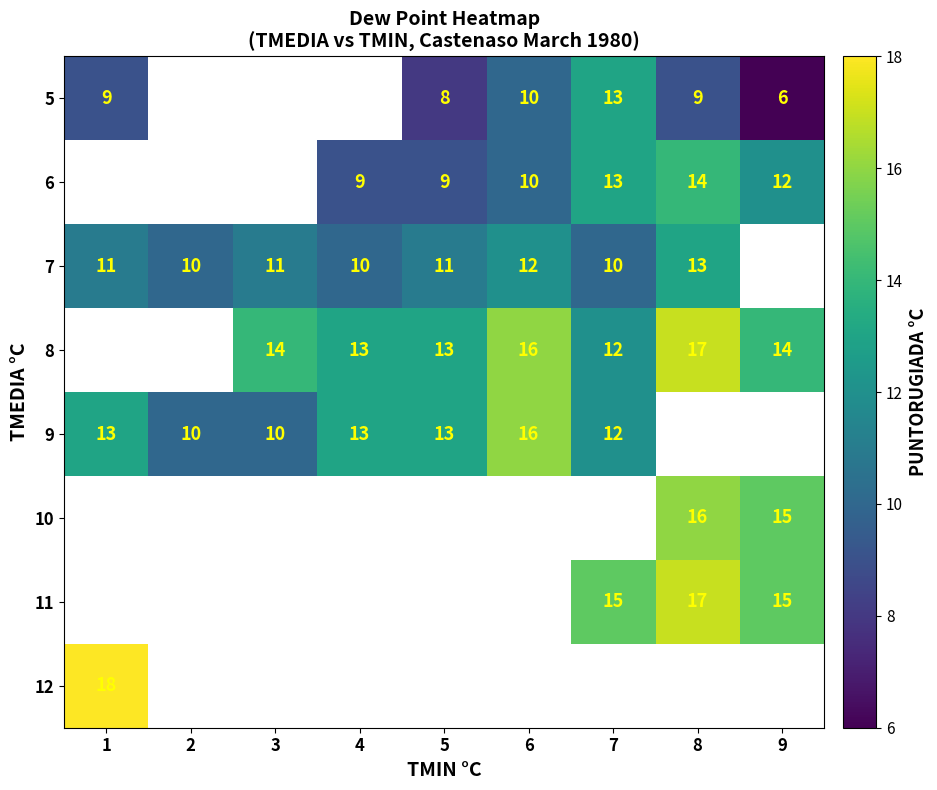

The value of 9 at 3 is 10. True or false?

True